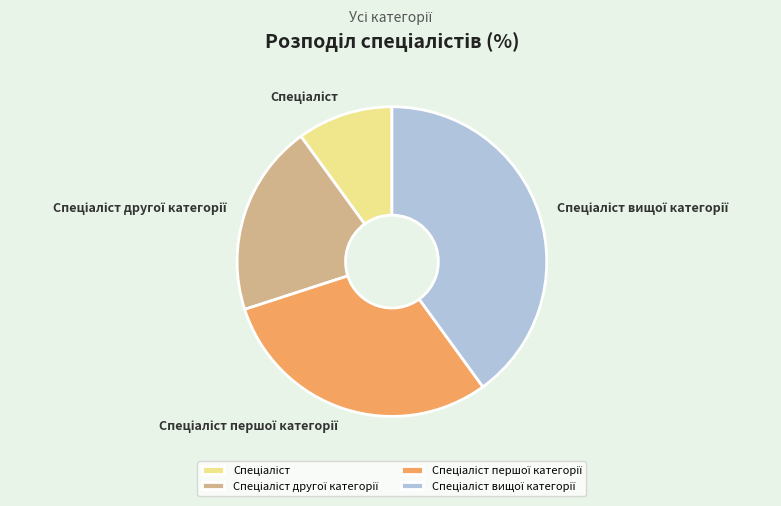

Does any single category account for the majority?

No